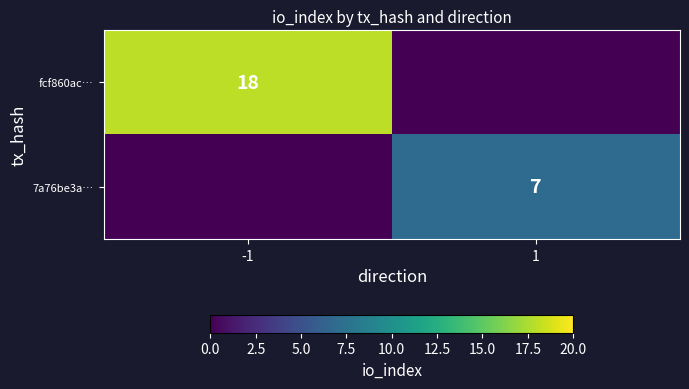

Is it true that 7a76be3a… equals 7 at 1?

True